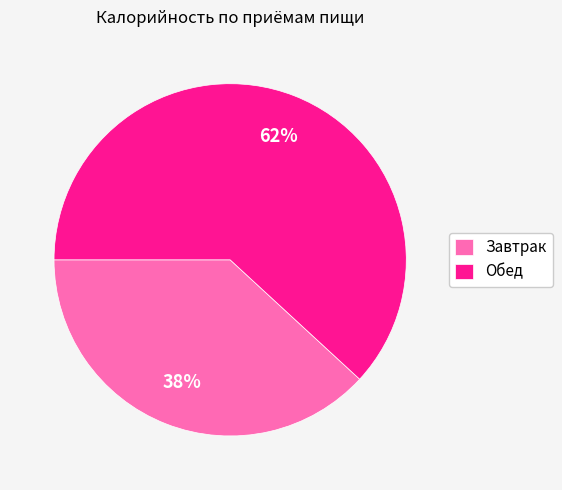

Which slice represents more than half of the pie?

Обед